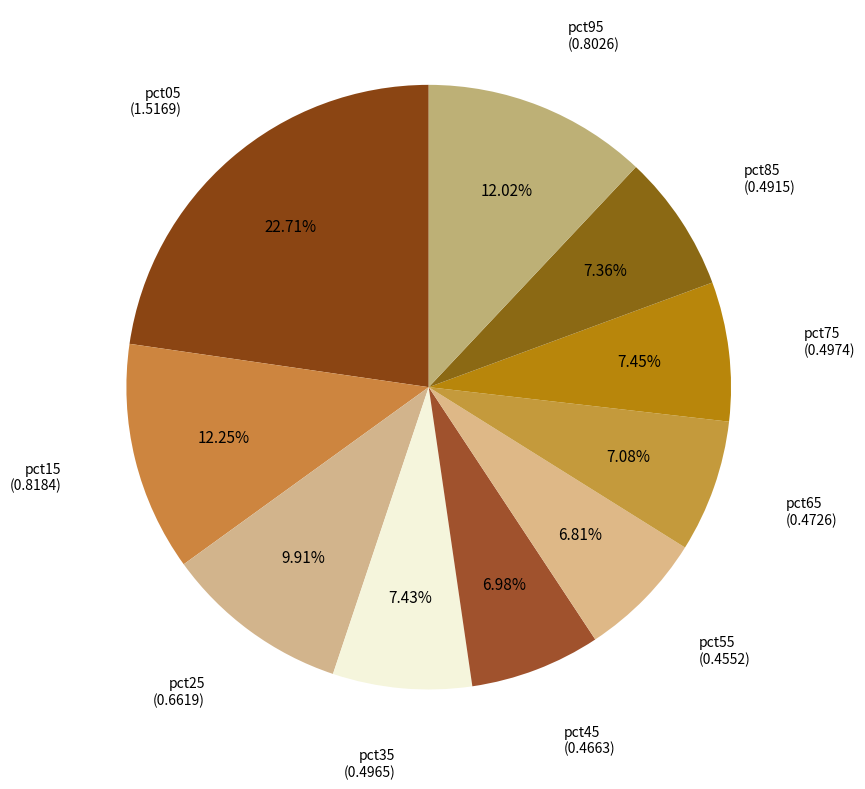

How many slices are in this pie chart?

10